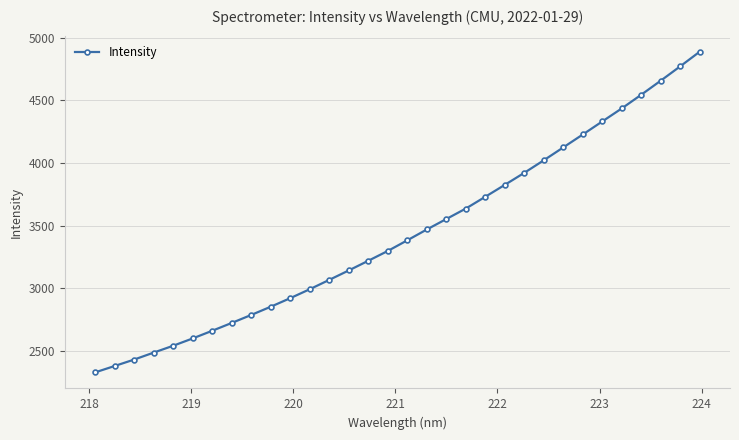

What is the greatest value displayed?

4890.4